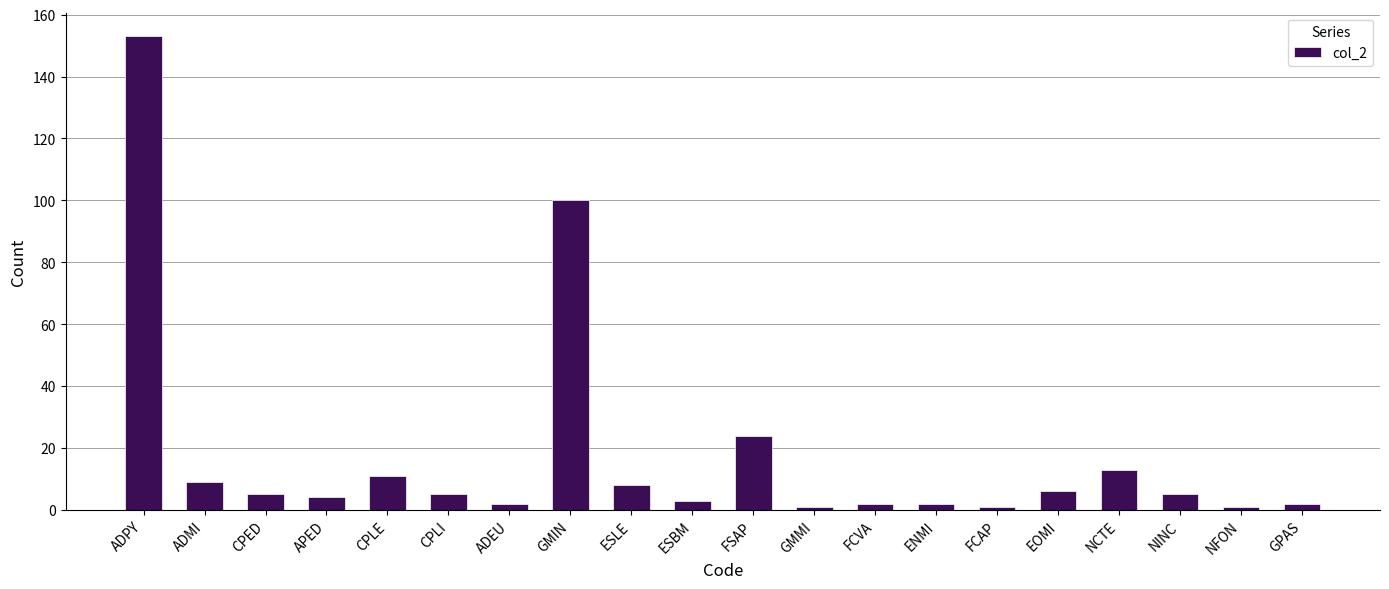

What is the label of the 2nd bar from the left?

ADMI